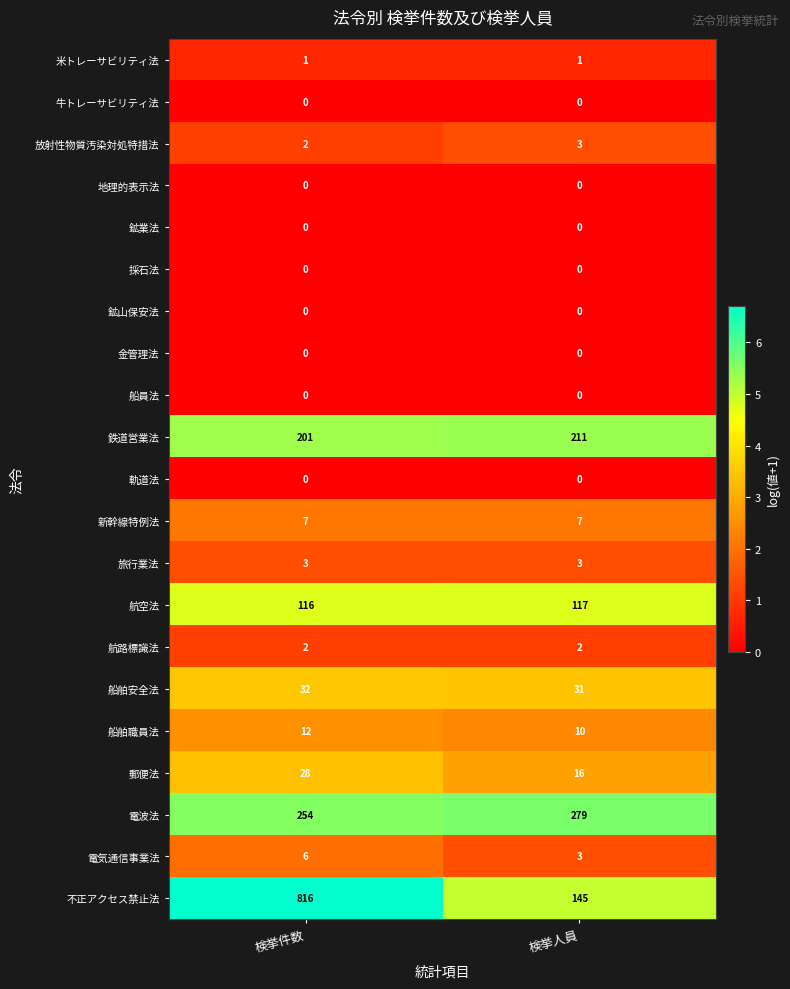

True or false: 航空法 has a value of 116 at 検挙件数.

True